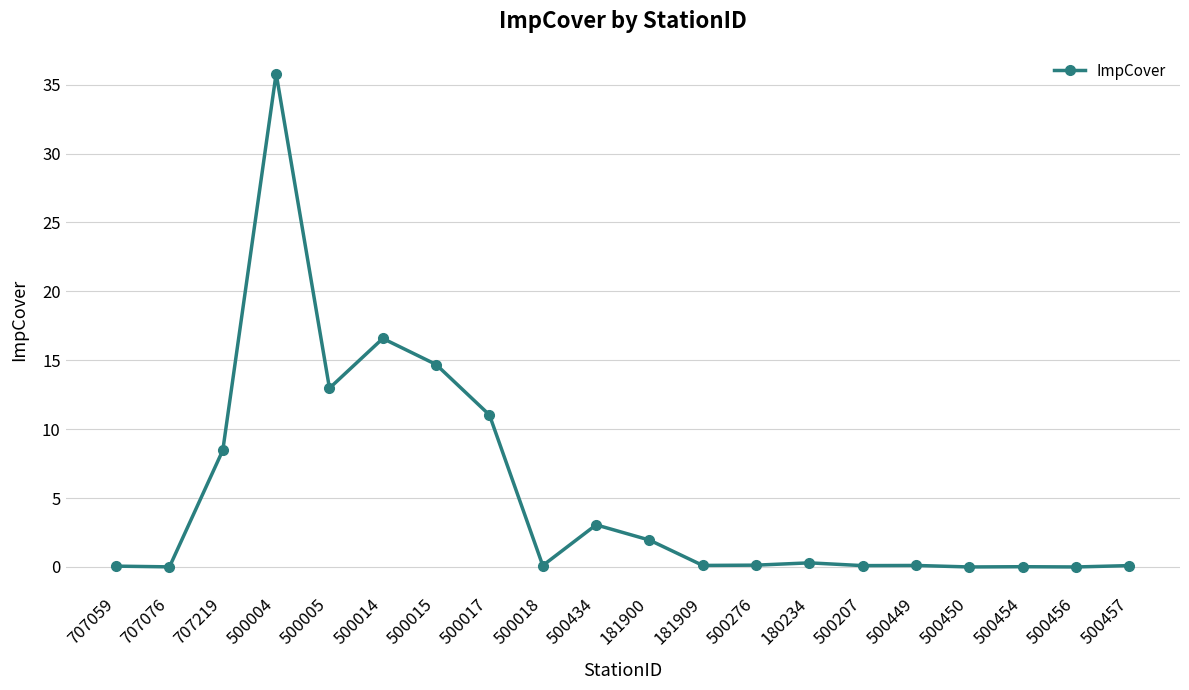

What is the sum of all values?

105.6